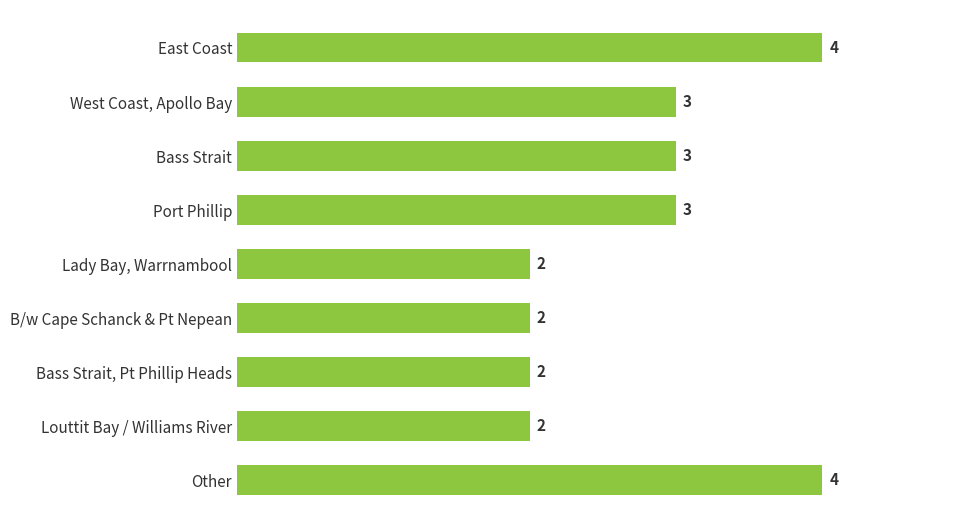

What is the maximum value shown in the chart?

4